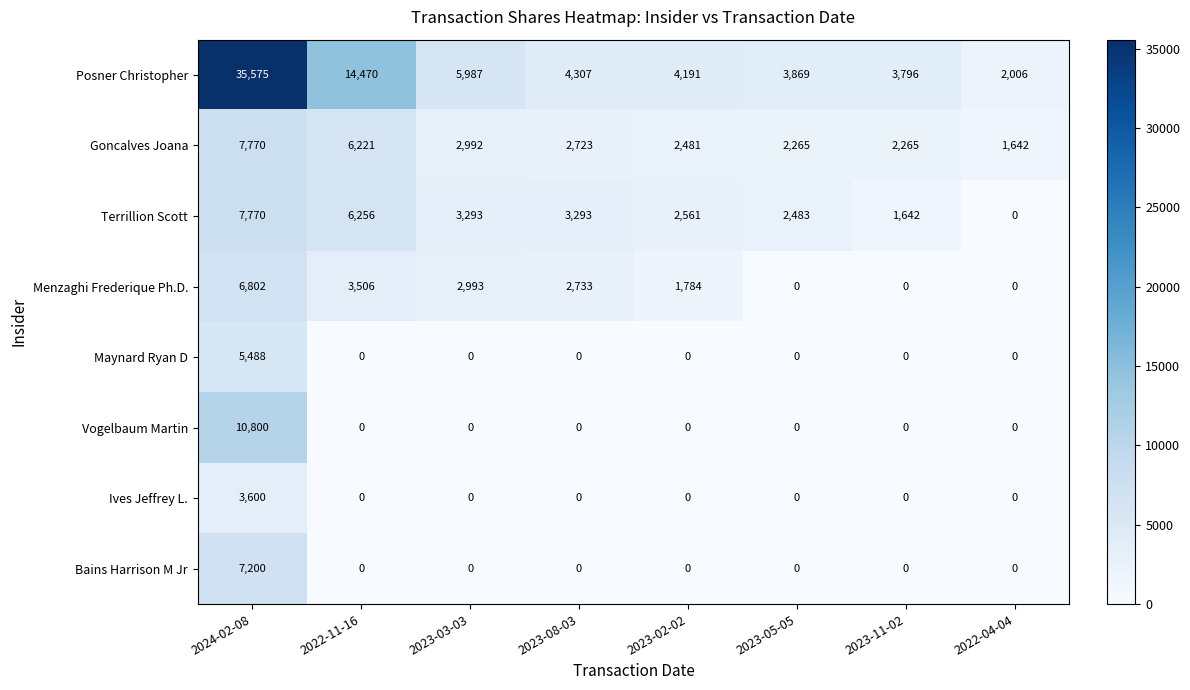

What is the maximum value for Terrillion Scott?

7770